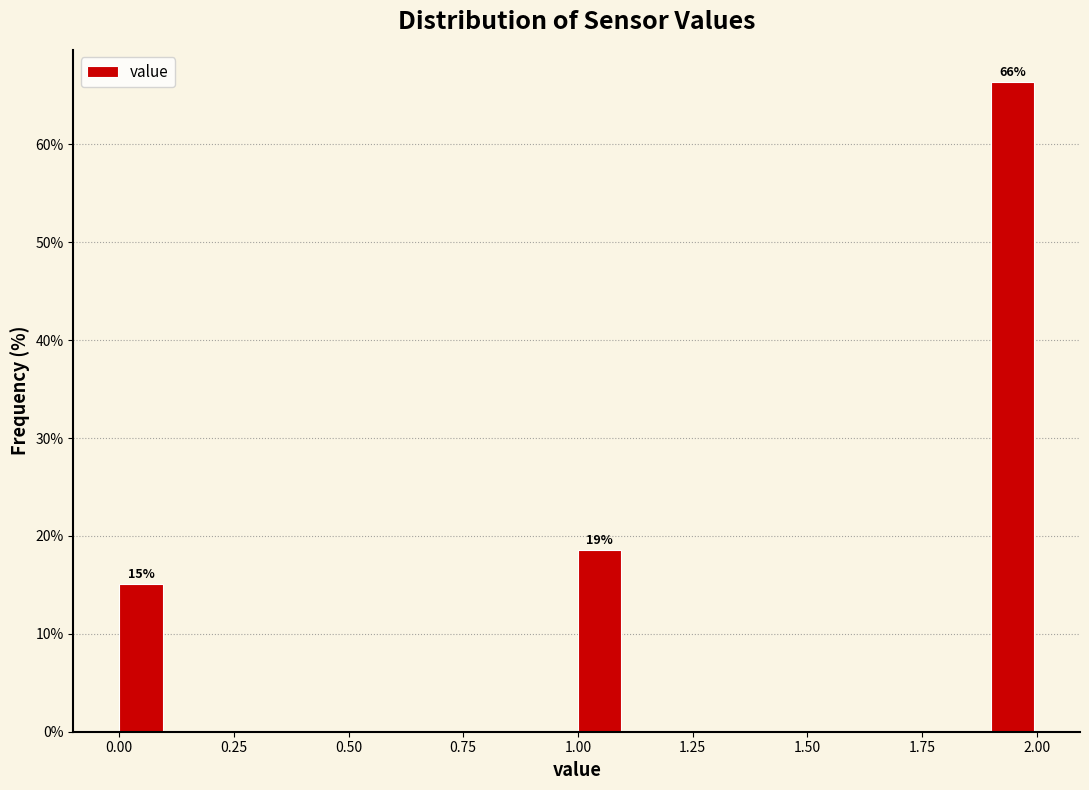

Around what value on the x-axis is the tallest bar? Give the approximate position of its centre, as read against the axis.

1.95